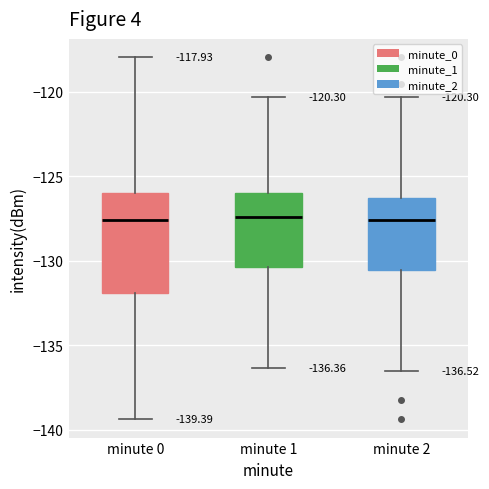

Which box is the tallest, from its lower edge to its upper edge?

minute 0